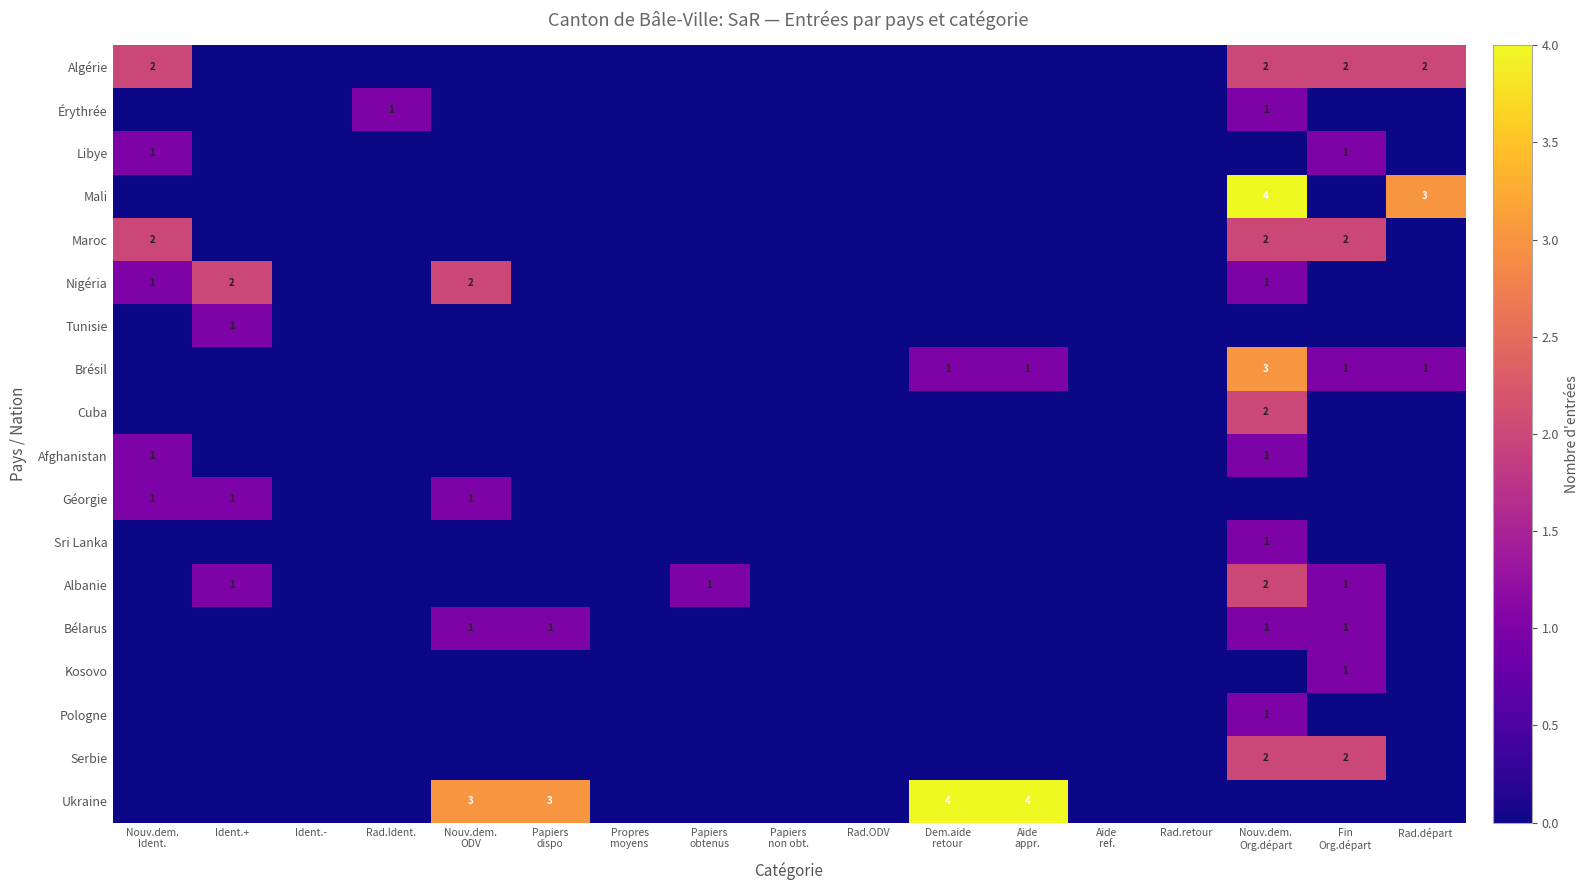

Which series has the largest range (max minus min)?

Mali